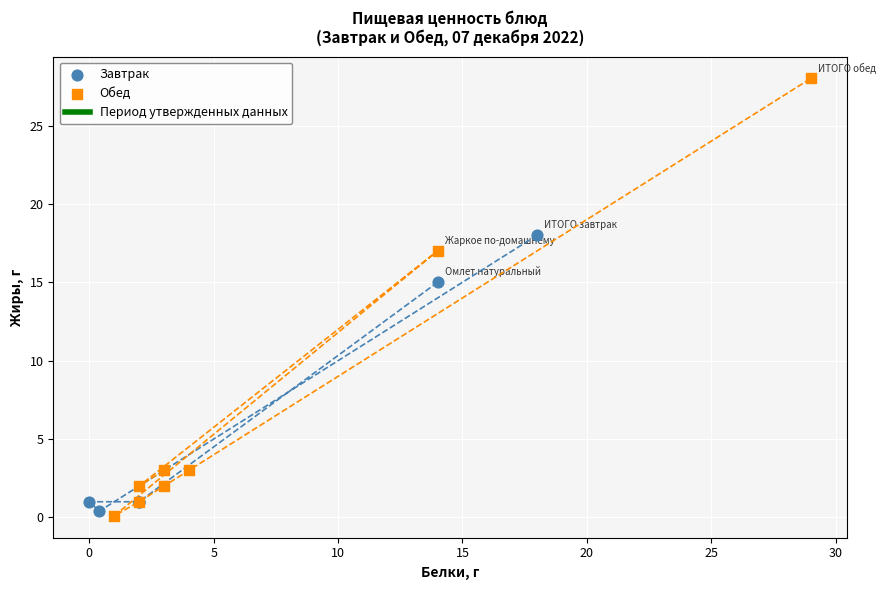

Which series reaches the maximum Y coordinate?

Обед